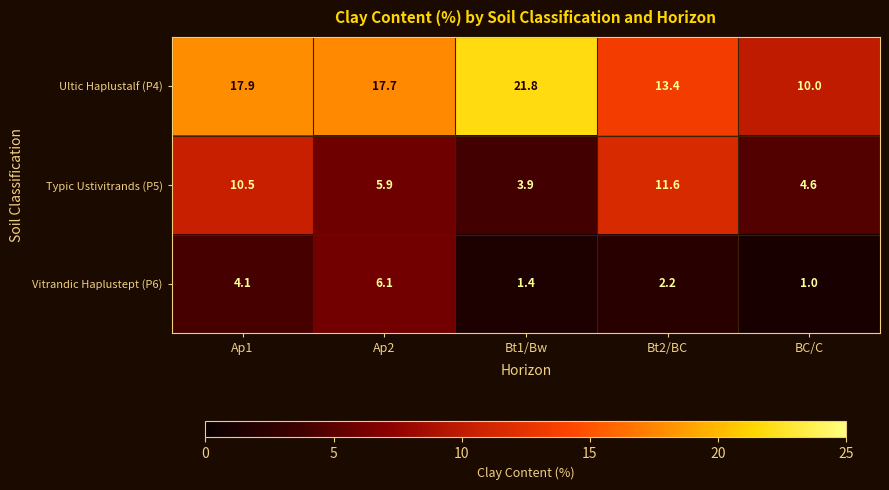

At which category is the sum across all series the highest?

Ap1